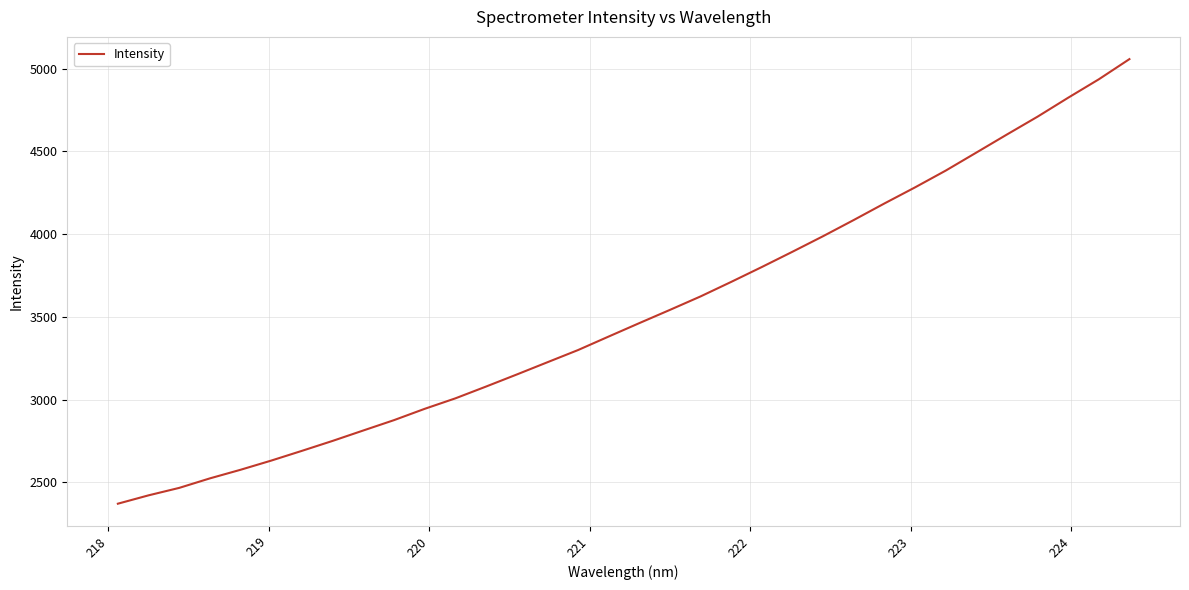

What is the smallest value displayed?

2371.5